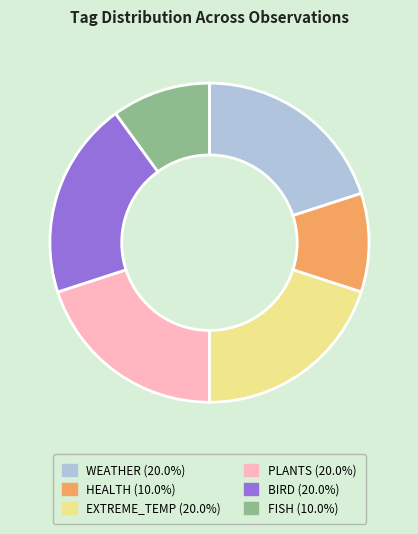

How many segments does this pie chart have?

6